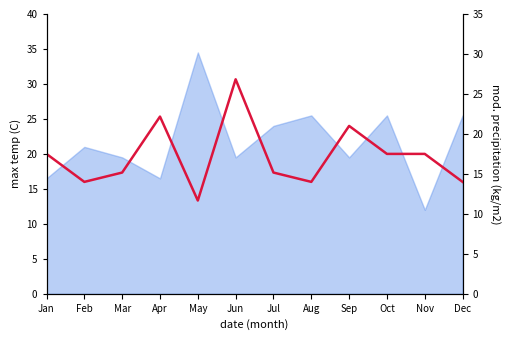

What is the difference between the values at Jun and Dec?

12.8